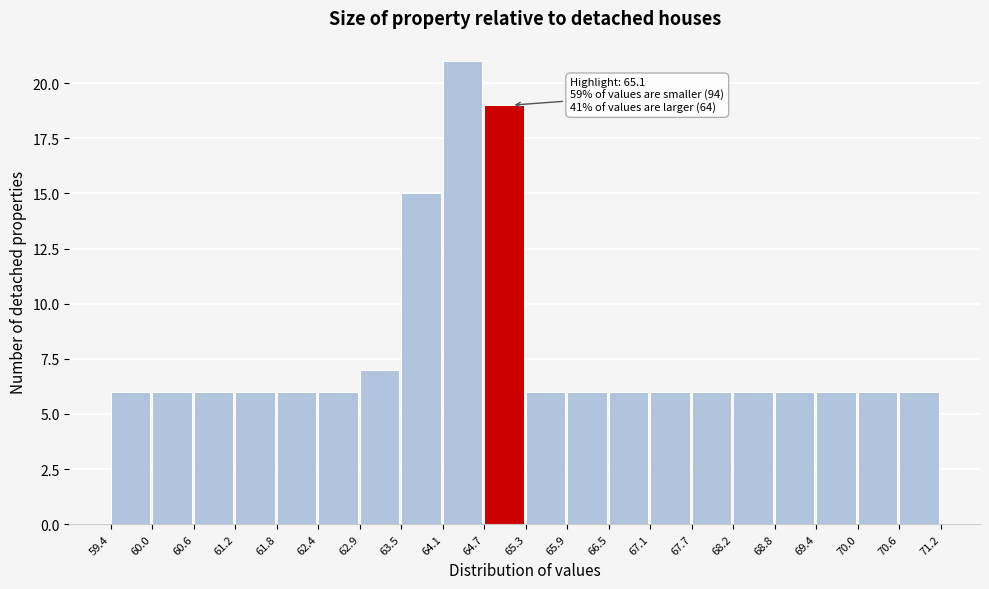

Over which range of the x-axis is the bar tallest?

64.1 to 64.7